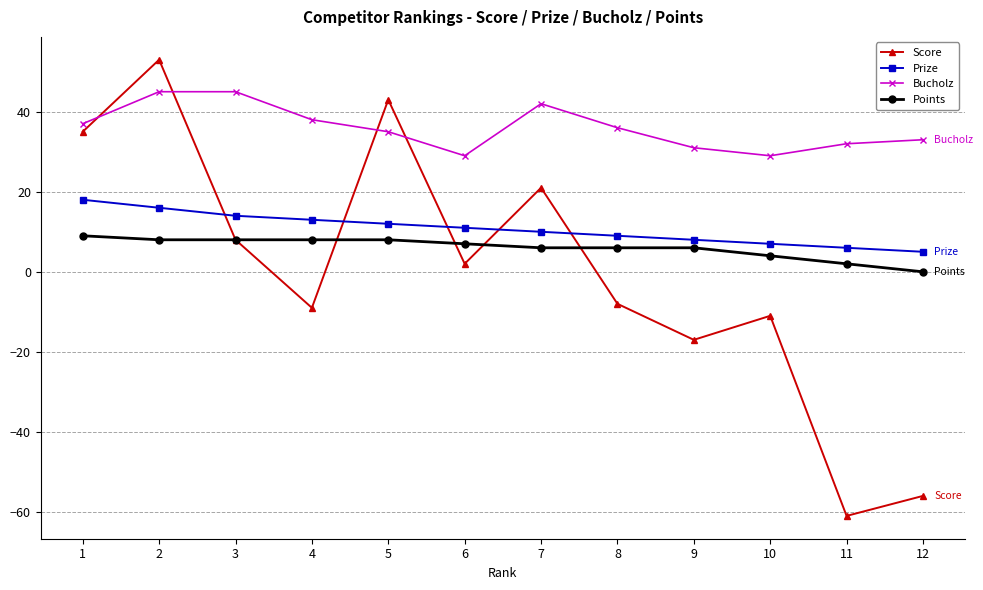

Count the number of categories in the chart.

12